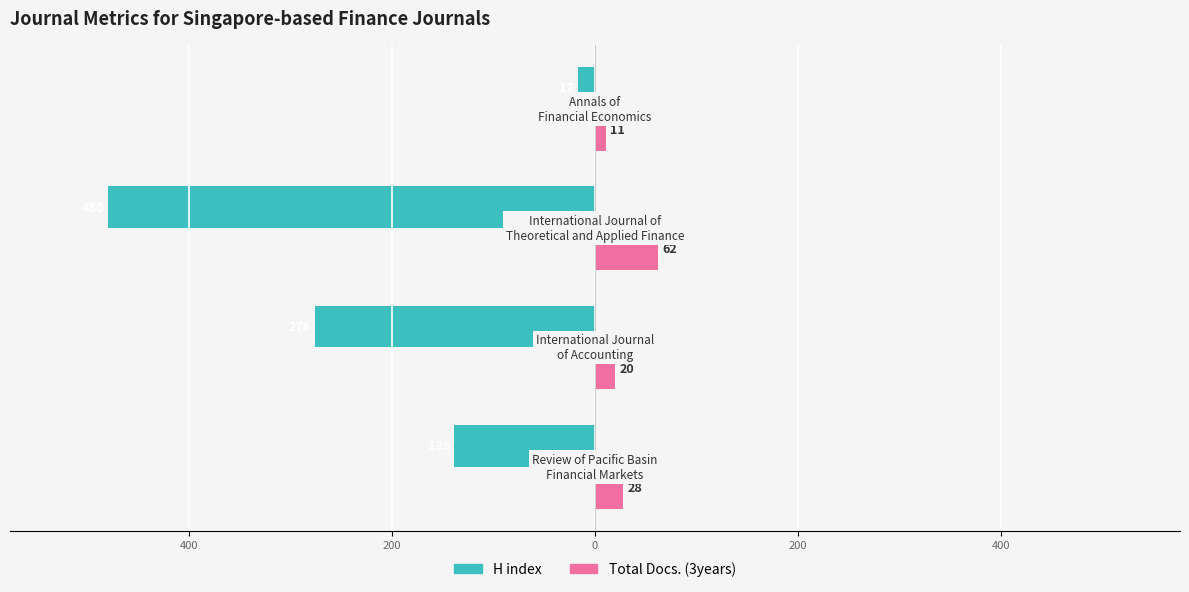

What are all the series names shown in the legend?

H index, Total Docs. (3years)